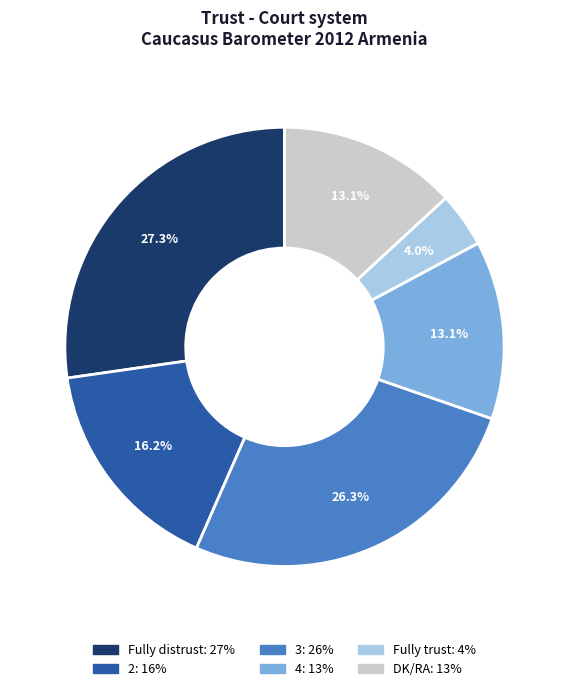

To the nearest percent, what percentage of the pie is DK/RA?

13%